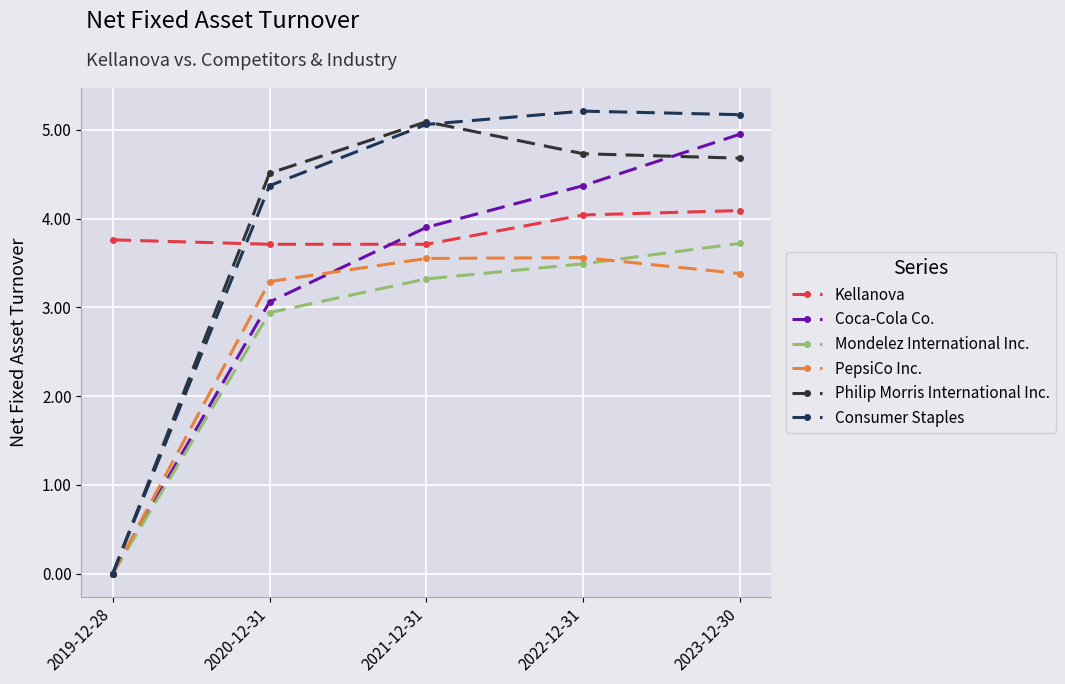

After their last crossing, which series has the higher values: Mondelez International Inc. or PepsiCo Inc.?

Mondelez International Inc.